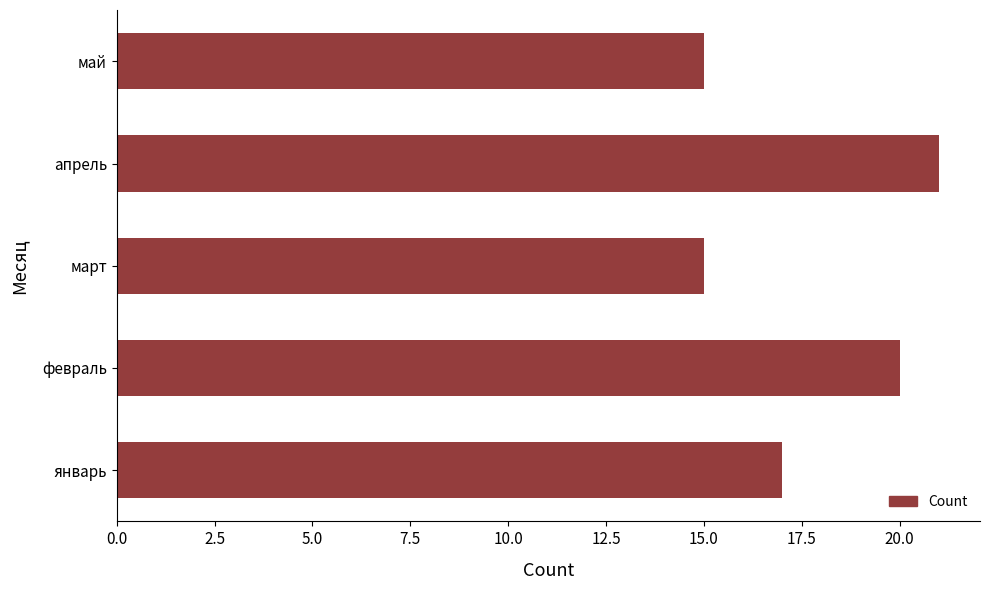

What is the average value?

18